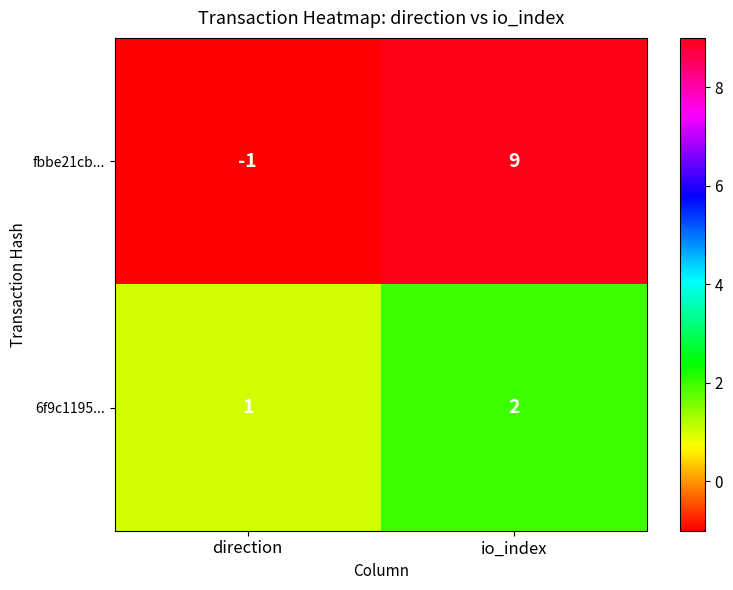

Is it true that fbbe21cb... equals -1 at direction?

True